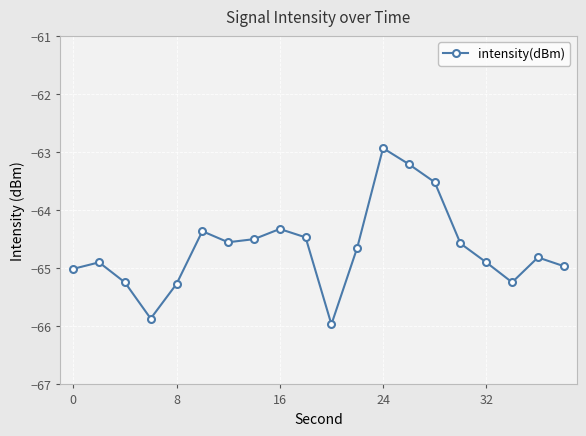

What is the minimum value shown in the chart?

-66.0